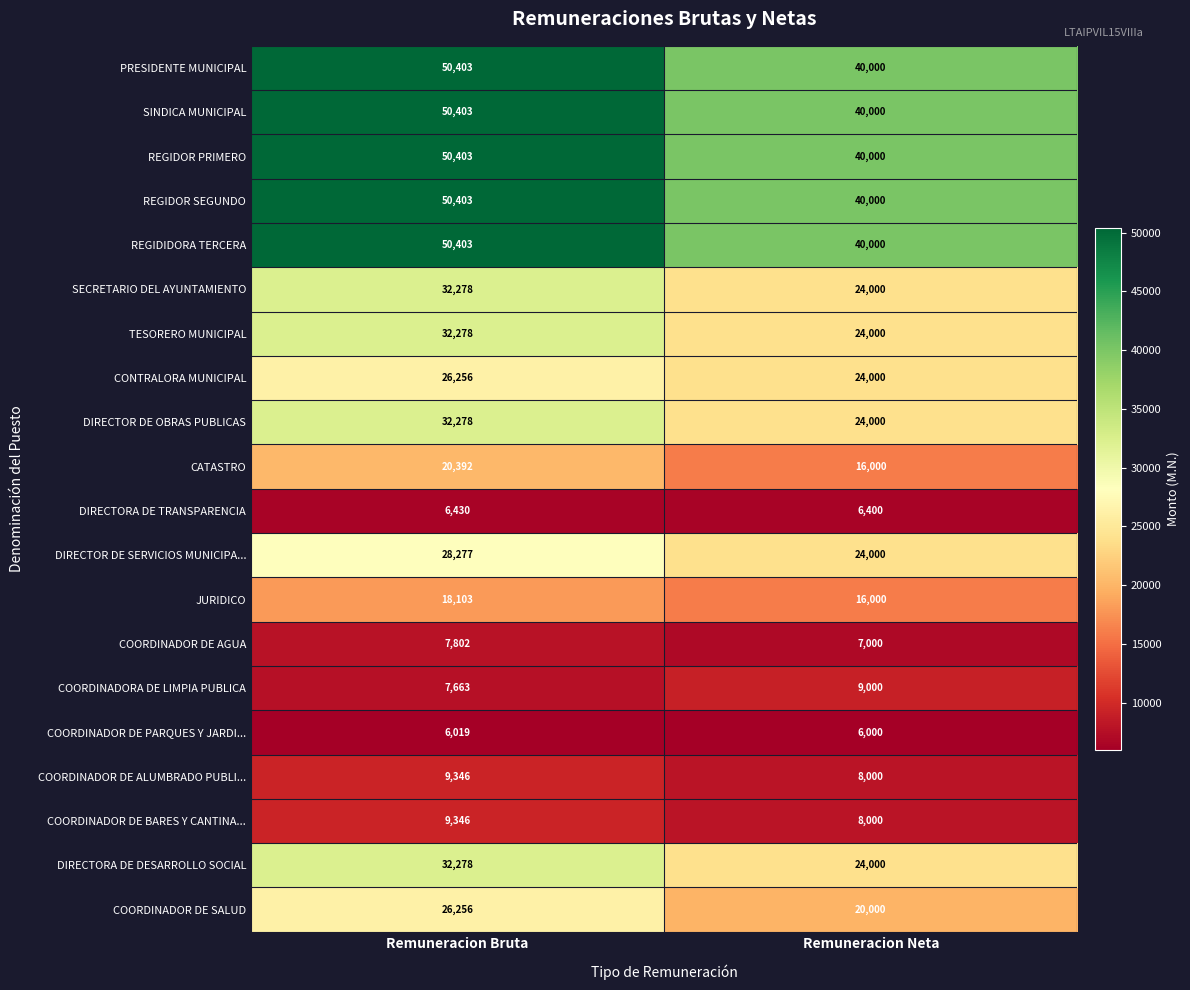

At which label is COORDINADOR DE PARQUES Y JARDI... closest to 6009?

Remuneracion Neta